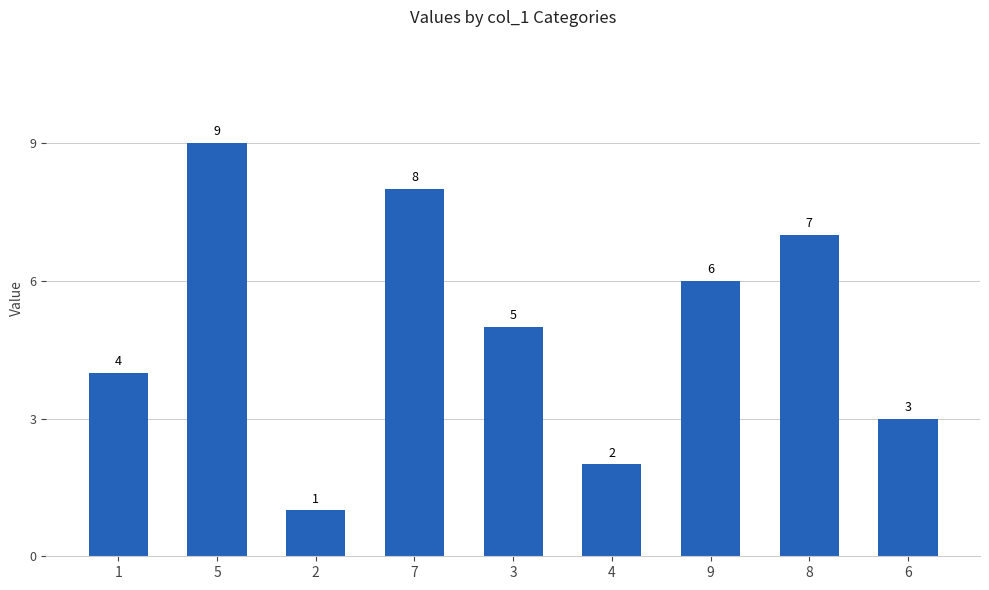

The chart shows a value of 4 at 1. True or false?

True